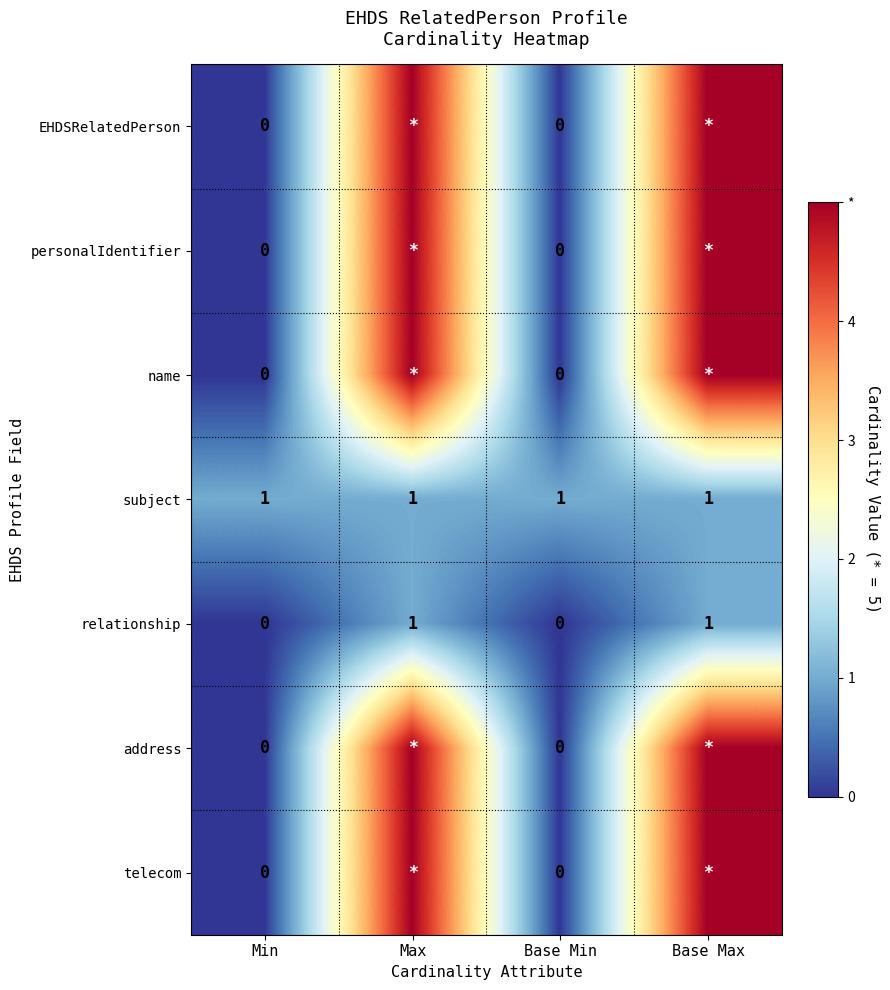

What is the total value across all series at Base Min?

1